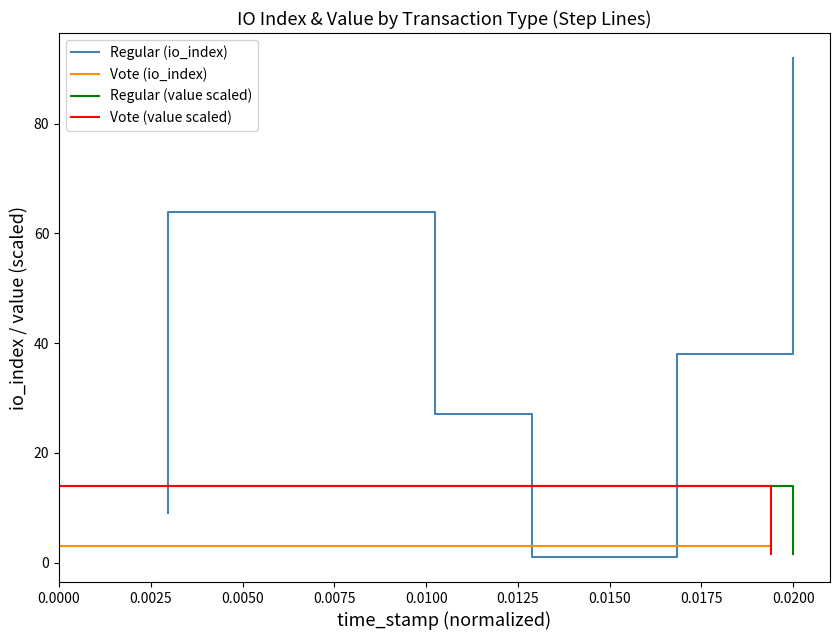

How many intersections are there between Vote (io_index) and Vote (value scaled)?

1